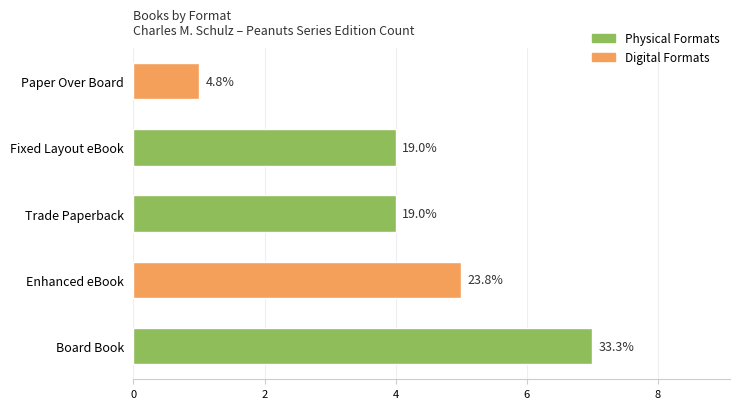

How many bars are there in total?

5